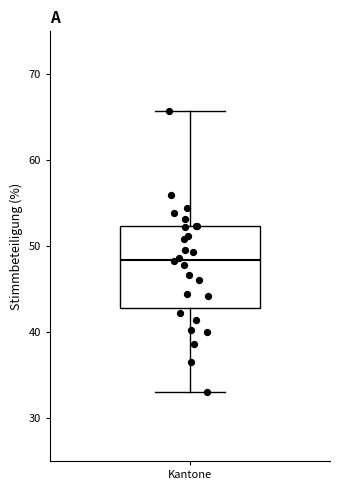

Transcribe this box plot: give where the median line is, the range the box spans, and where the two whiskers end, as read against the y-axis. The values are not printed on the chart, so give them approximately, as read against the axis.

median 48, box 43 to 52, whiskers 33 to 66